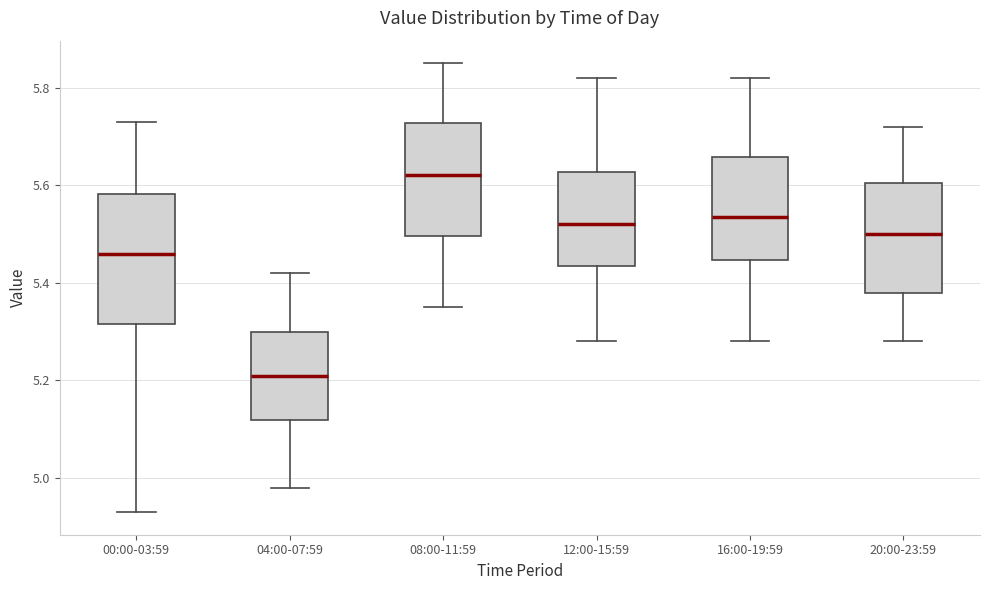

Which box is the tallest, from its lower edge to its upper edge?

00:00-03:59